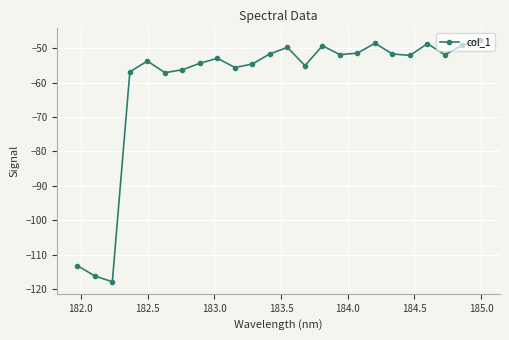

What is the sum of all values?

-1446.7